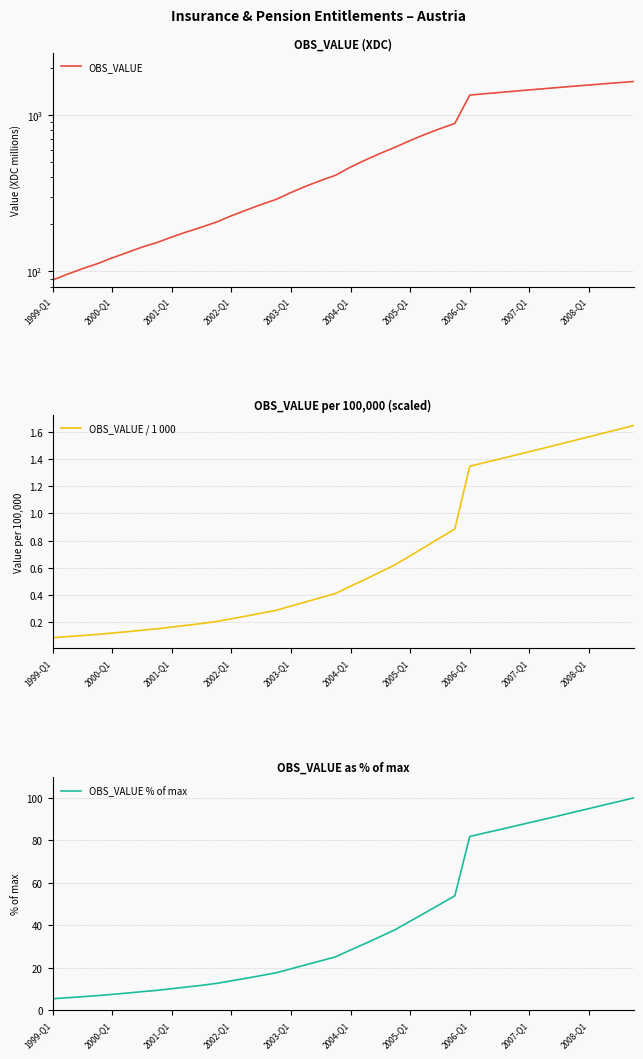

What is the value of the OBS_VALUE % of max point at the 16th from the left?

17.6